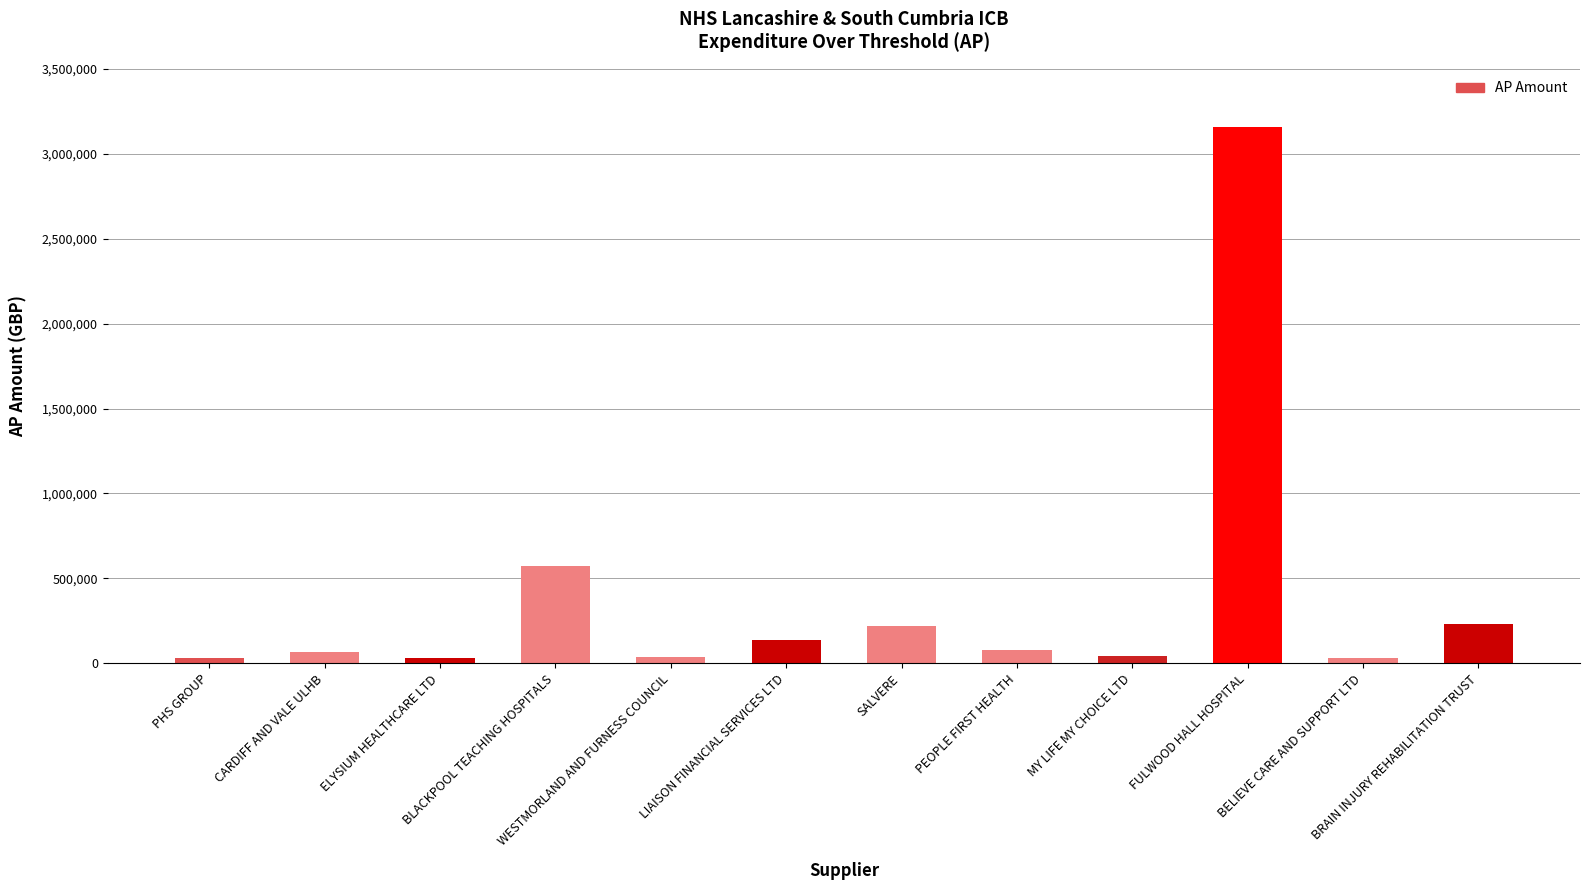

What is the smallest value displayed?

29352.0